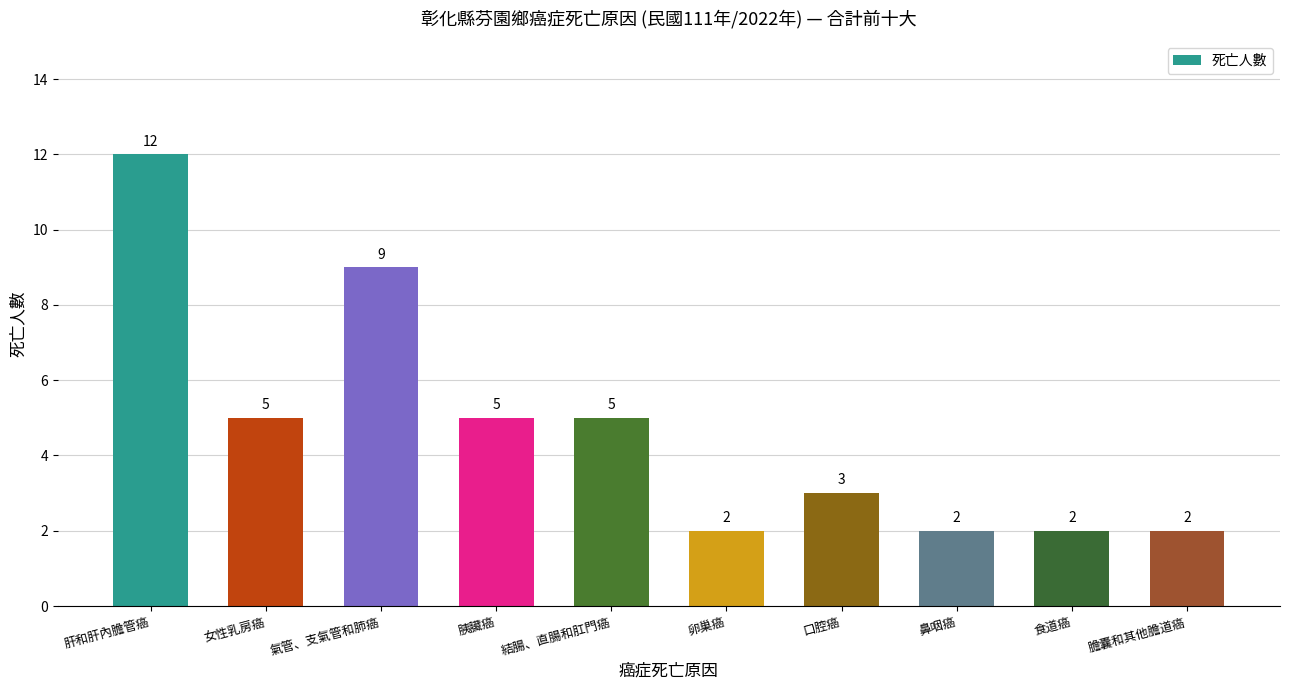

Between 肝和肝內膽管癌 and 結腸、直腸和肛門癌, which is larger?

肝和肝內膽管癌